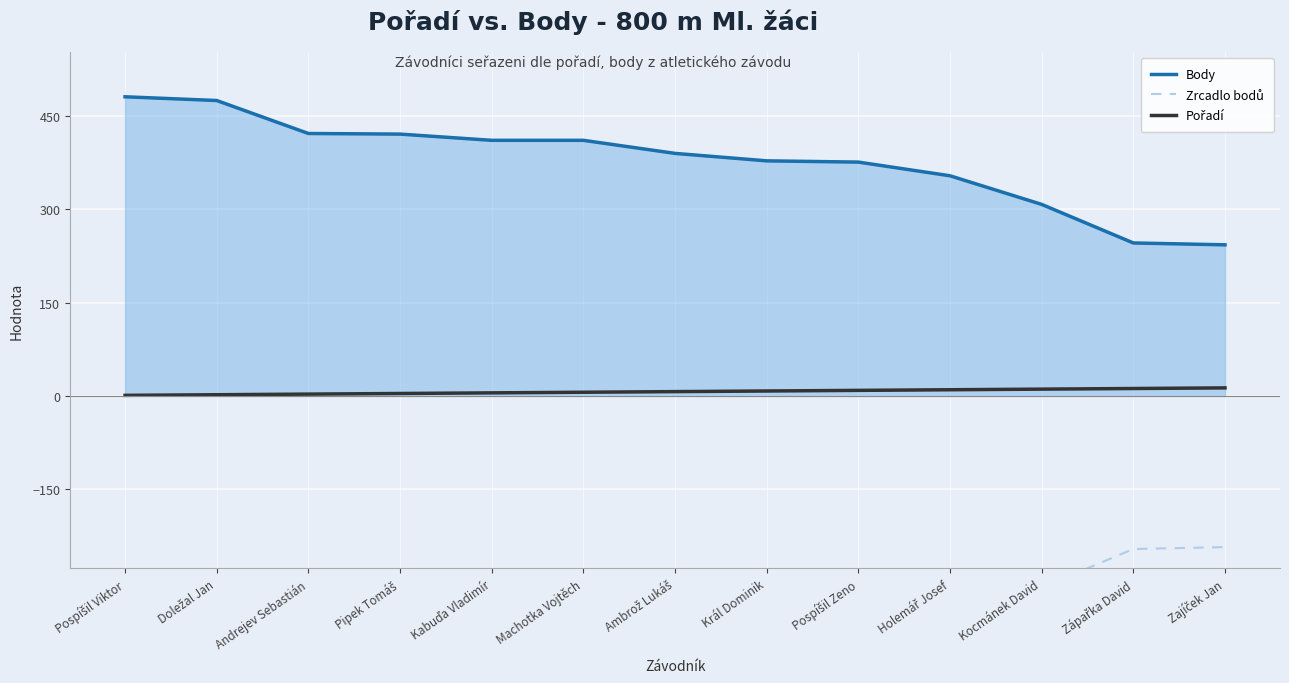

List the labels in order of Body value, smallest first.

Zajíček Jan, Zápařka David, Kocmánek David, Holemář Josef, Pospíšil Zeno, Král Dominik, Ambrož Lukáš, Kabuďa Vladimír, Machotka Vojtěch, Pipek Tomáš, Andrejev Sebastián, Doležal Jan, Pospíšil Viktor